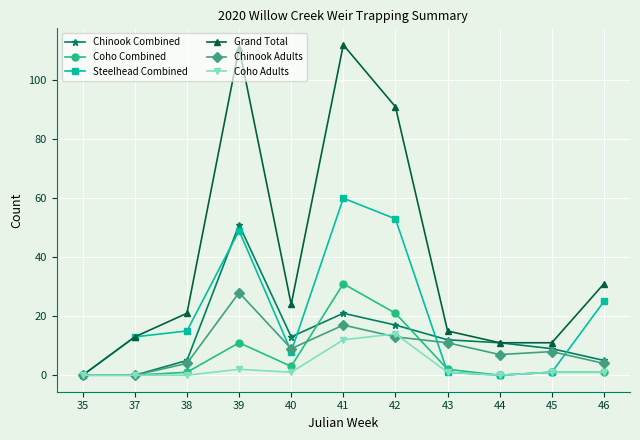

At which label does Coho Combined reach its peak?

41